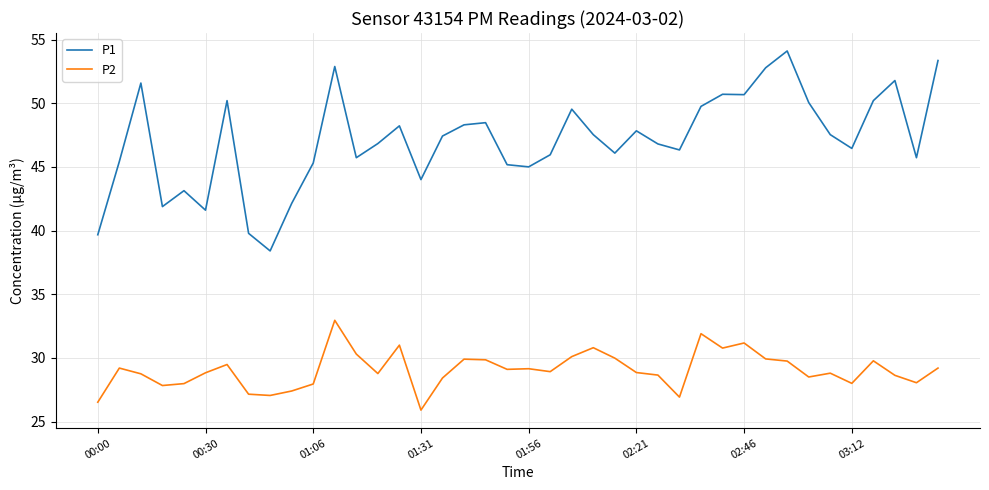

True or false: P1 and P2 intersect in this chart.

False